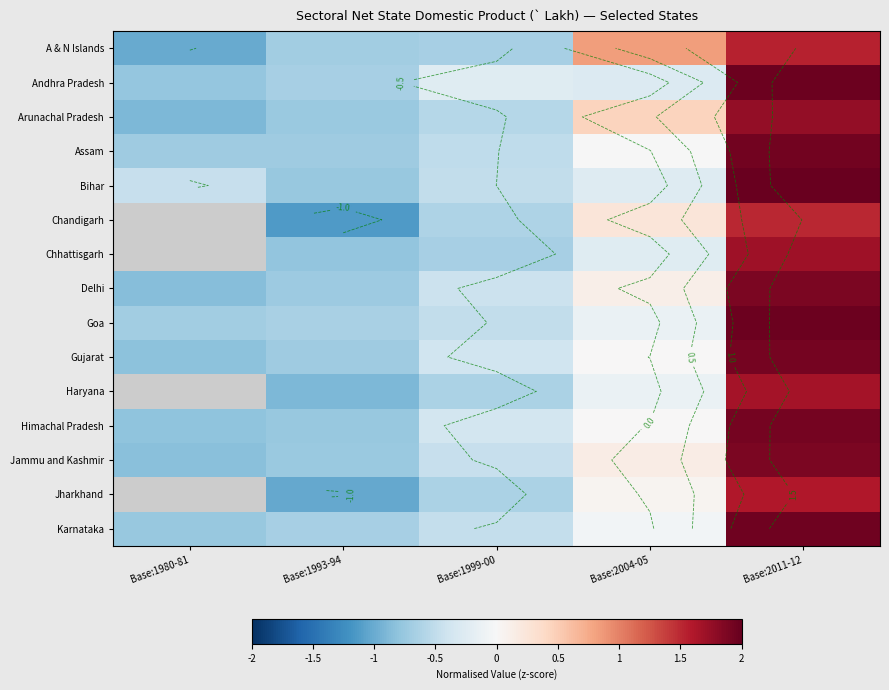

What is the sum of the Gujarat values at Base:2011-12 and Base:1993-94?

1.2